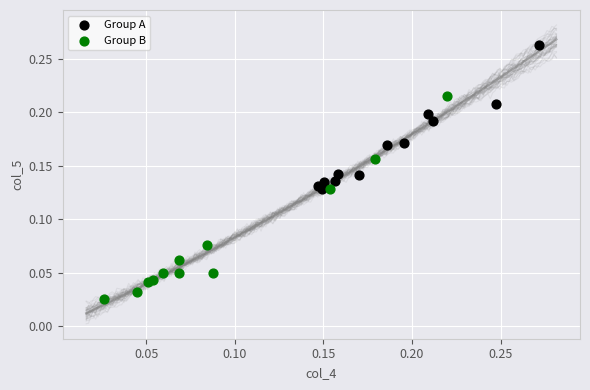

Which series contains the highest Y value?

Group A